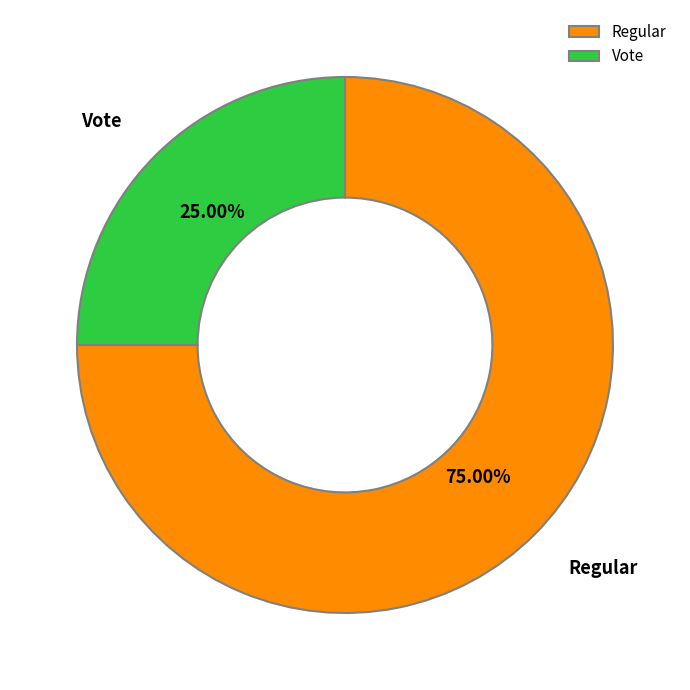

What is the ratio of the value at Vote to the value at Regular?

0.3